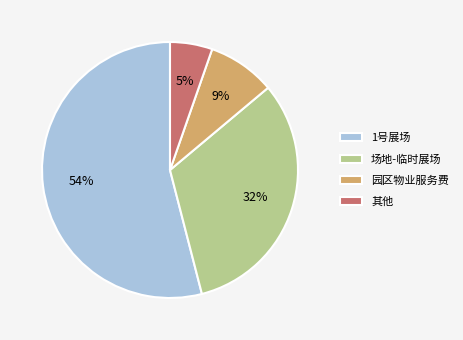

To the nearest percent, what is the difference between the largest and smallest slice percentages?

49%